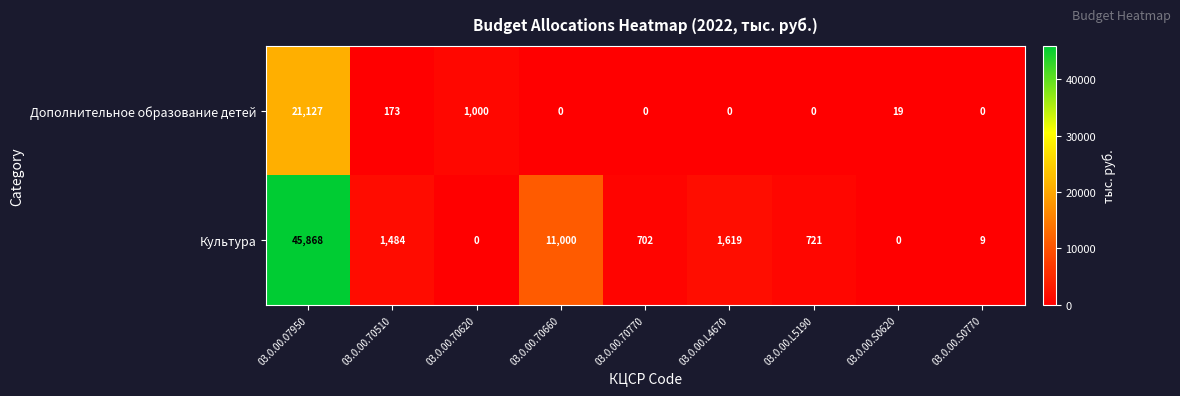

List the series in order of their peak value, highest first.

Культура, Дополнительное образование детей